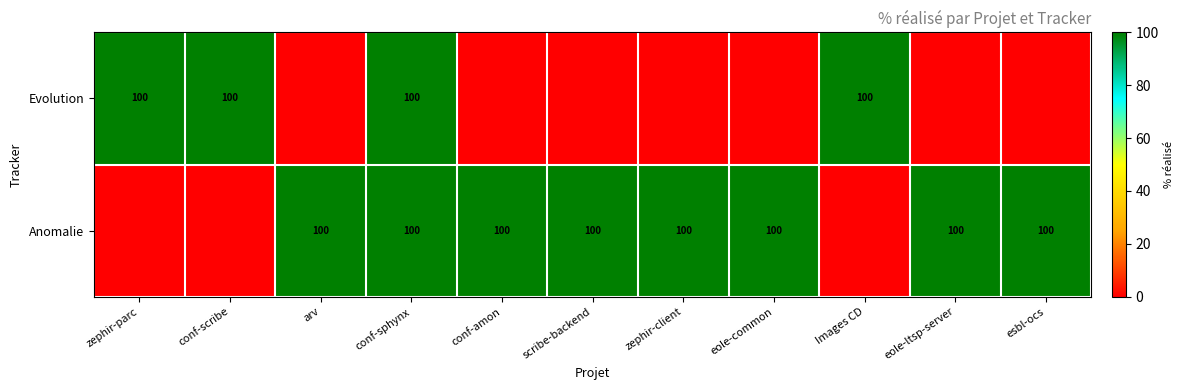

What is the difference between the highest and lowest values at Images CD?

100